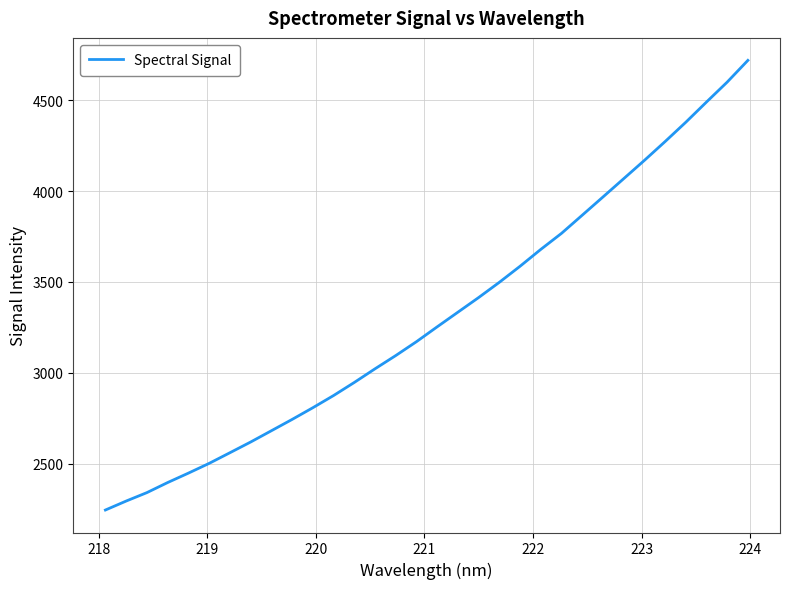

What is the greatest value displayed?

4718.5